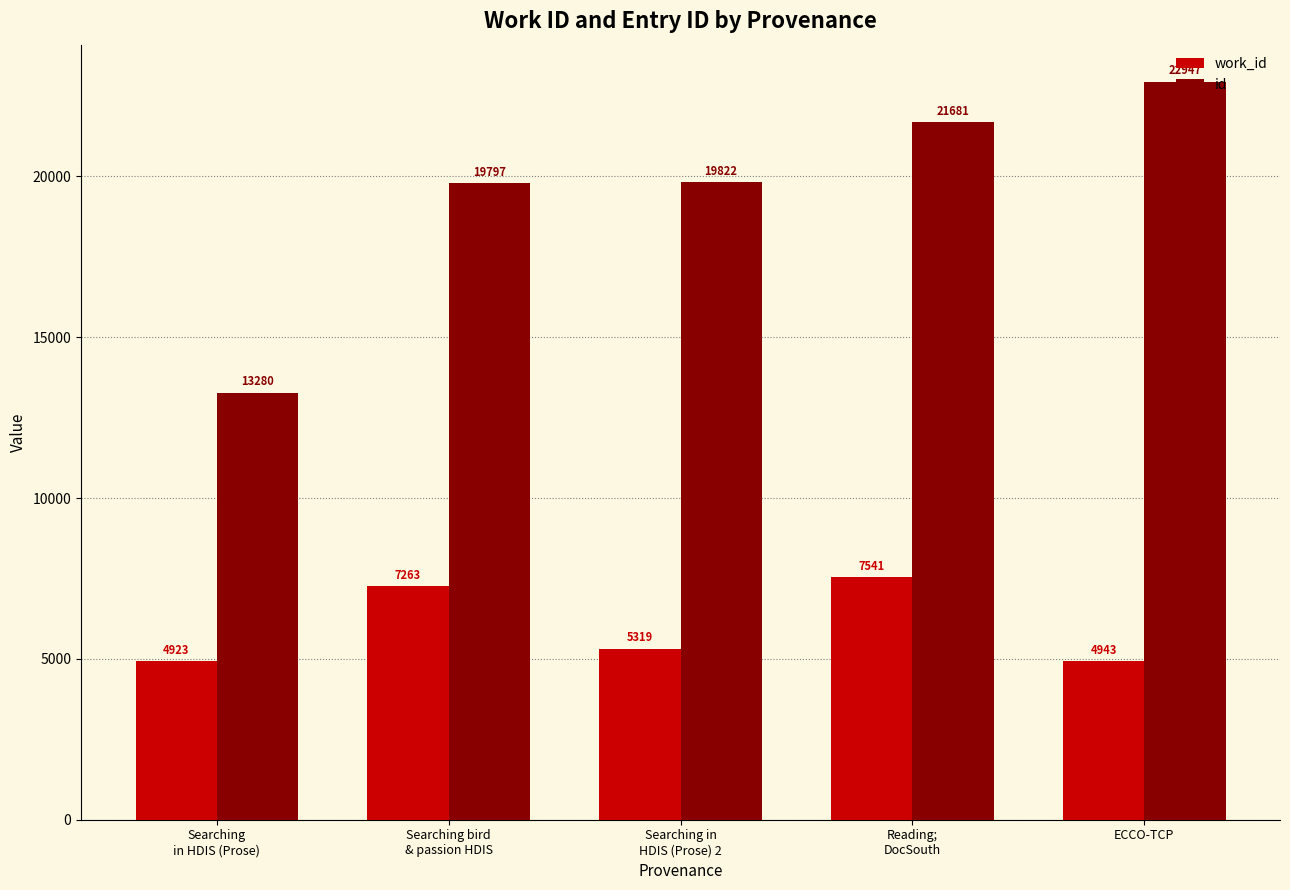

What is the label of the 3rd bar from the right?

Searching in
HDIS (Prose) 2